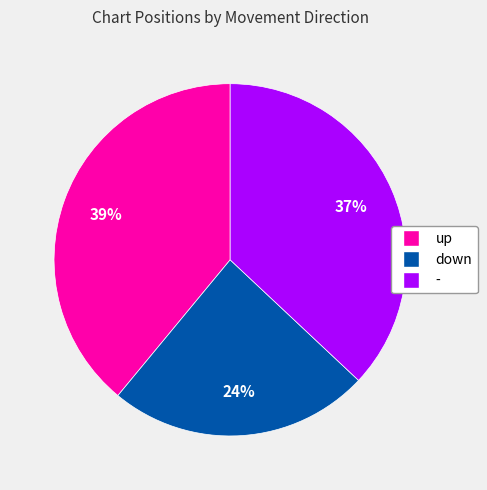

Does up represent more than half of the total?

No